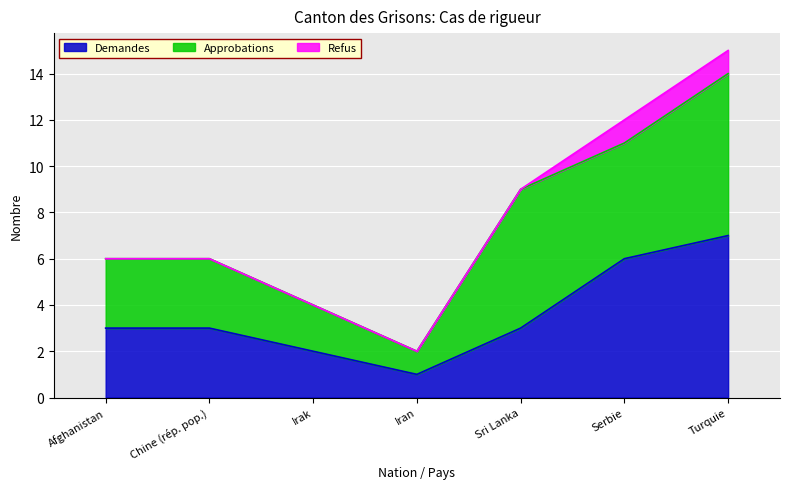

Reading left to right, extract all data points from this chart.

Demandes: Afghanistan=3	Chine (rép. pop.)=3	Irak=2	Iran=1	Sri Lanka=3	Serbie=6	Turquie=7
Approbations: Afghanistan=3	Chine (rép. pop.)=3	Irak=2	Iran=1	Sri Lanka=6	Serbie=5	Turquie=7
Refus: Afghanistan=0	Chine (rép. pop.)=0	Irak=0	Iran=0	Sri Lanka=0	Serbie=1	Turquie=1